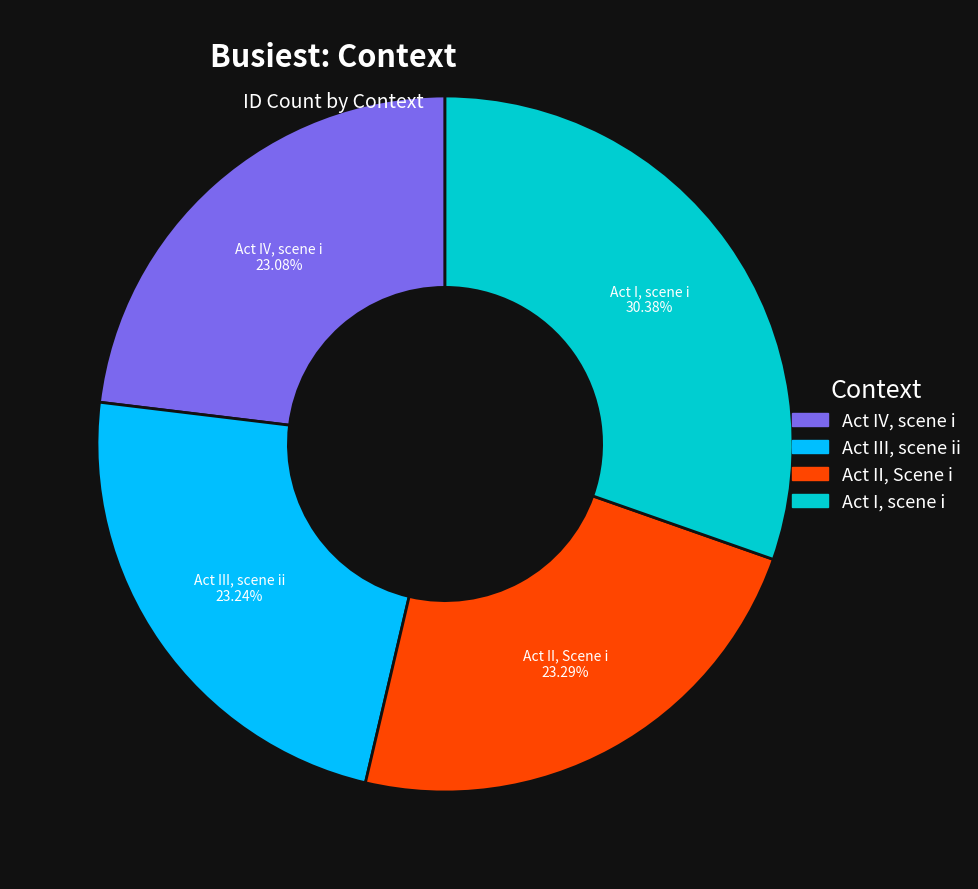

Count the number of slices in the pie.

4